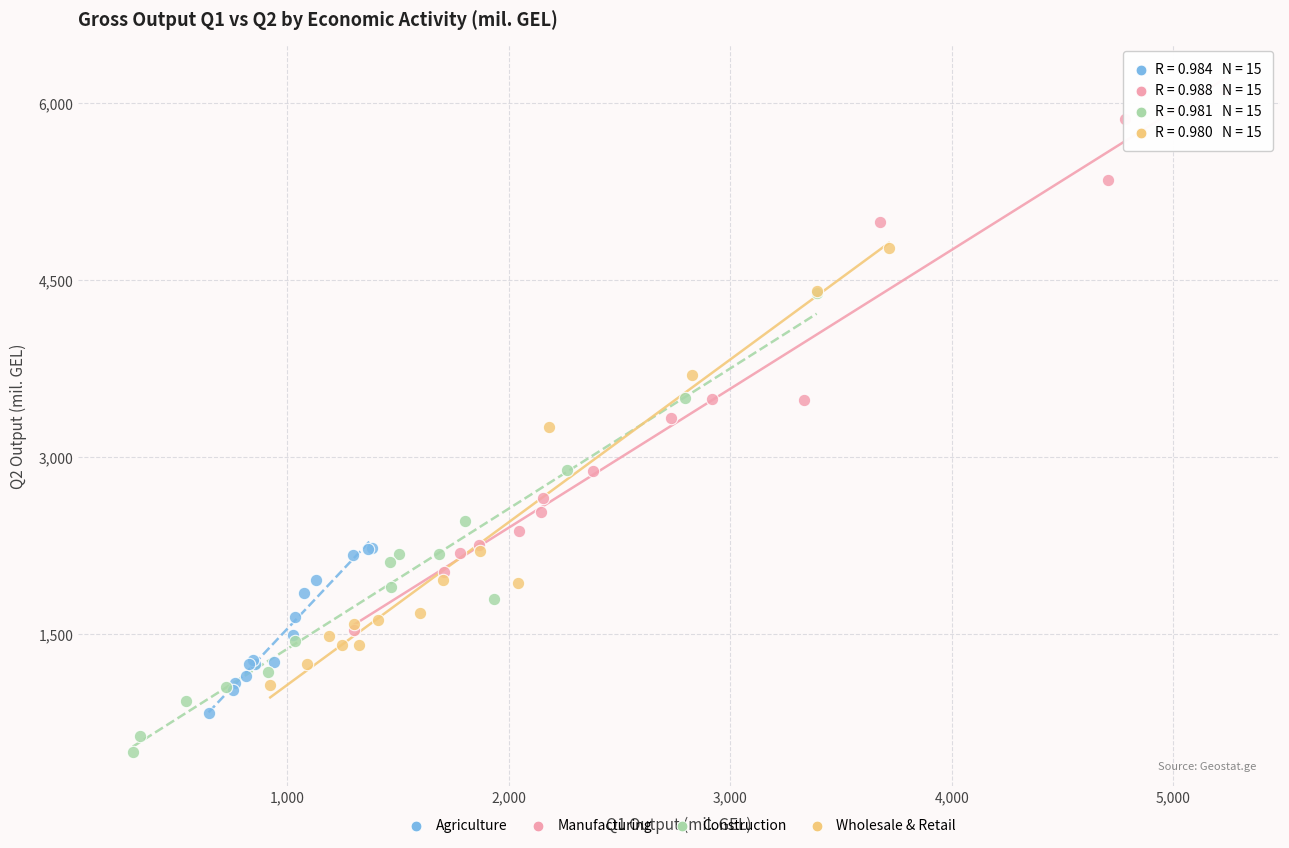

Which series has the widest spread of Y values?

Manufacturing